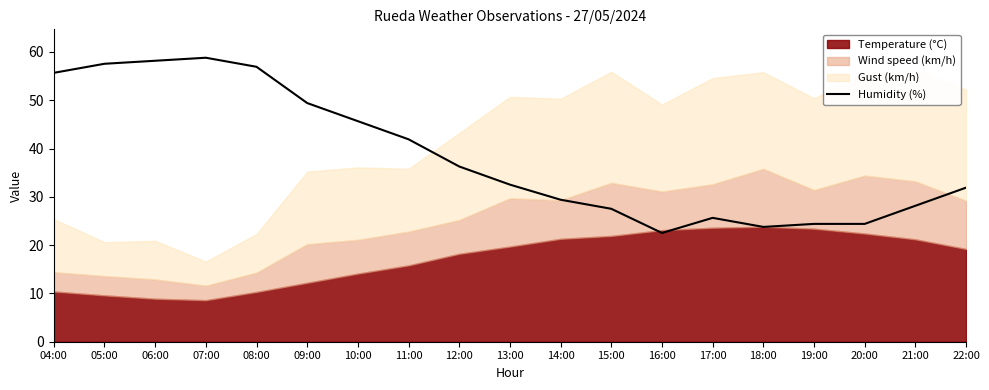

What is the minimum value for Humidity (%)?

22.5